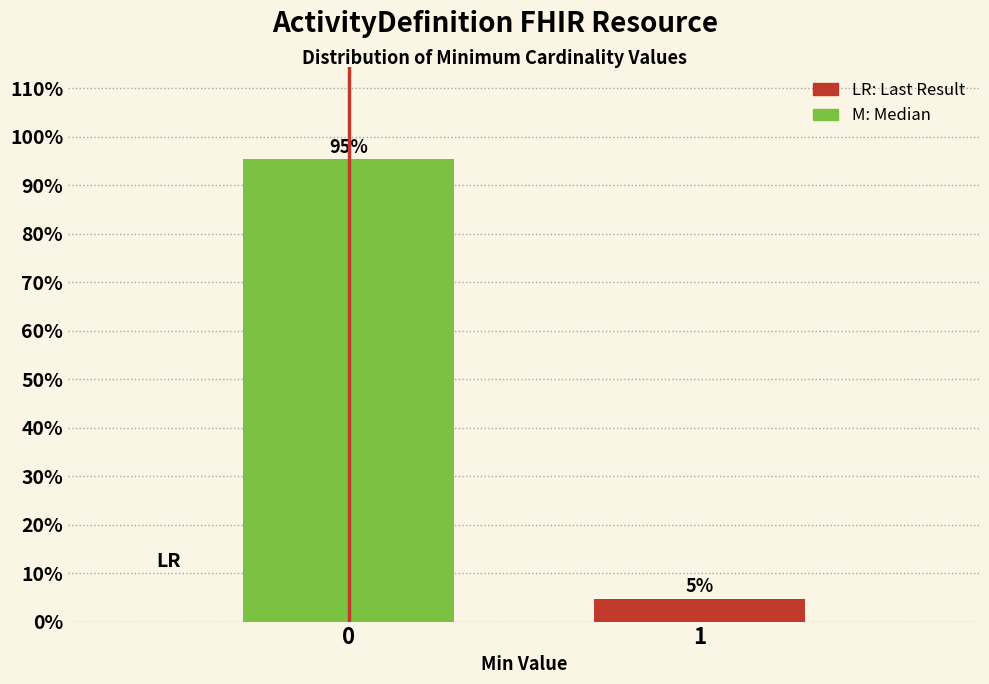

What is the sum of all values?

100.0